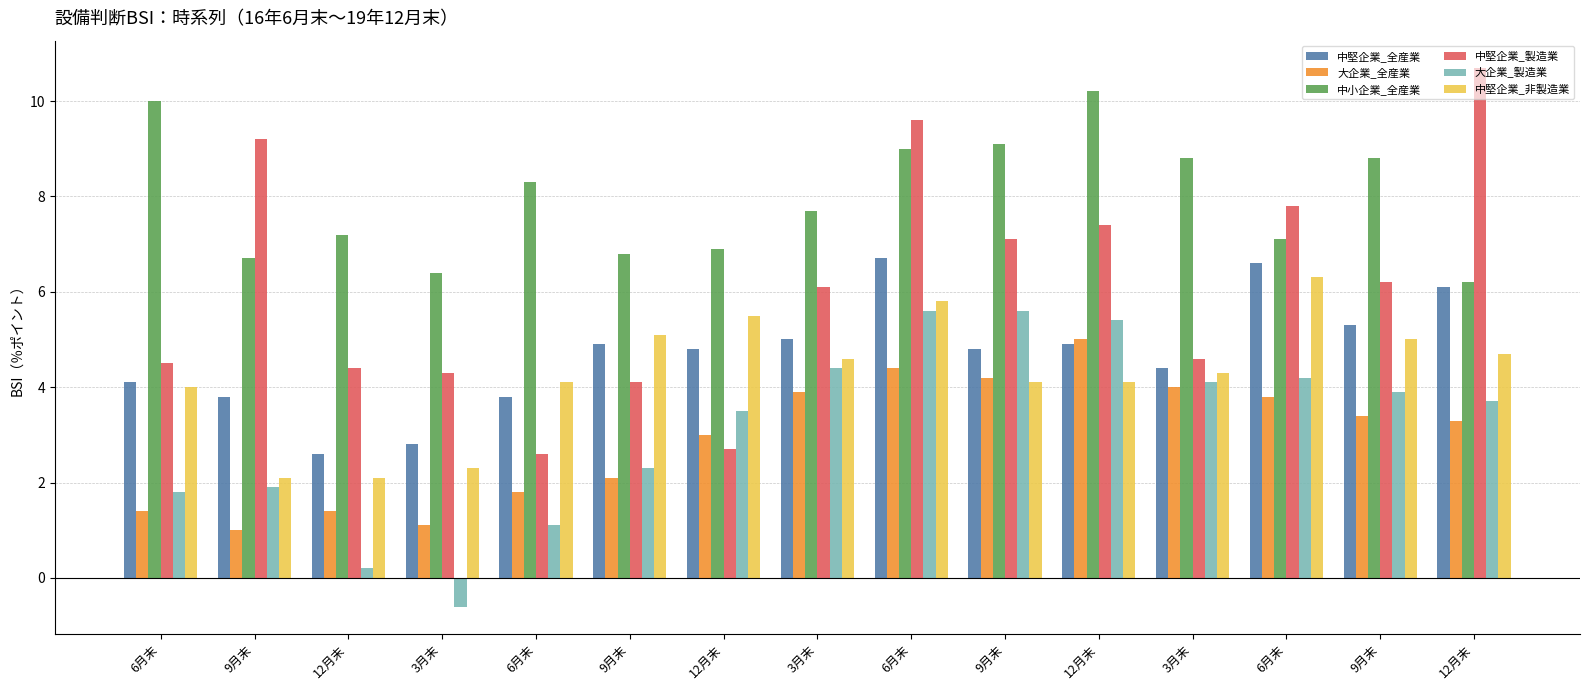

How many bars are there in each group?

6